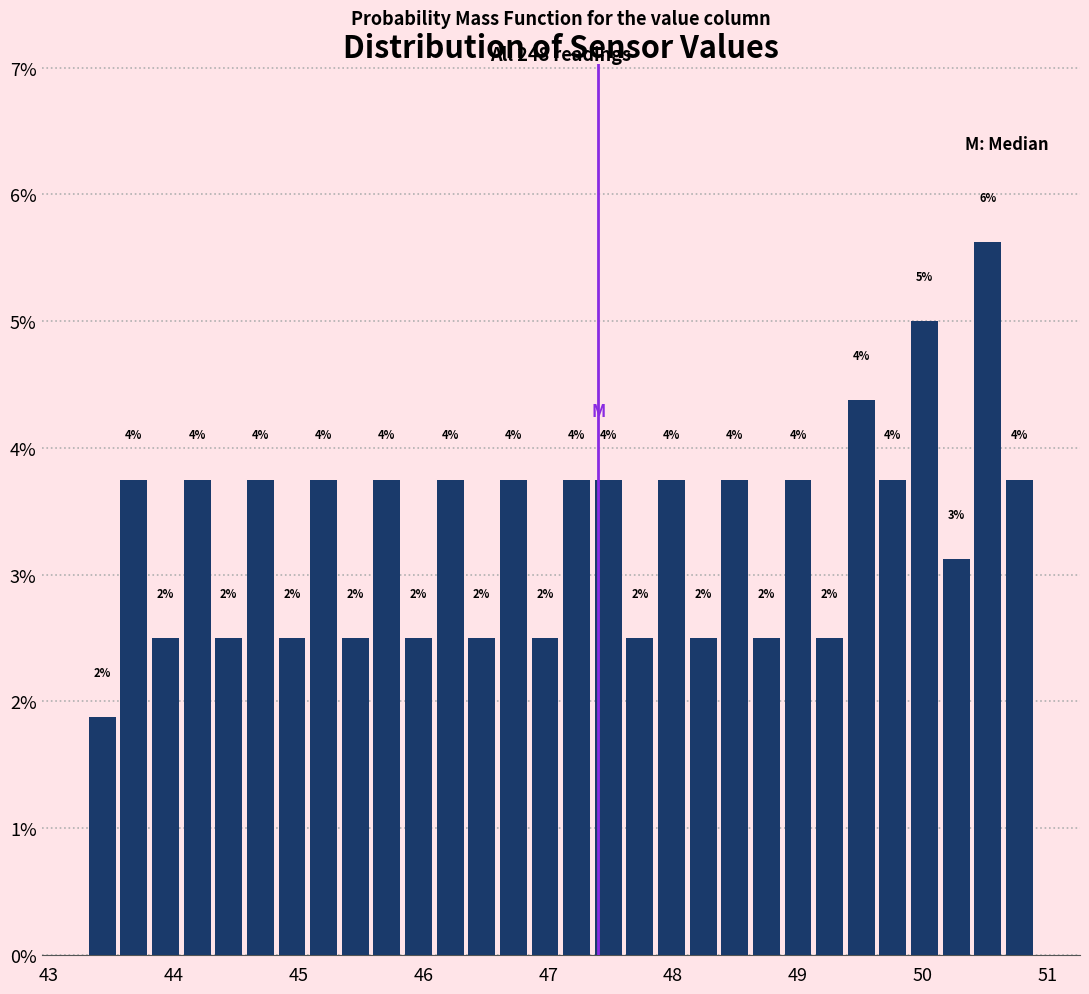

Read against the x-axis, roughly where is the centre of the tallest bar?

50.5